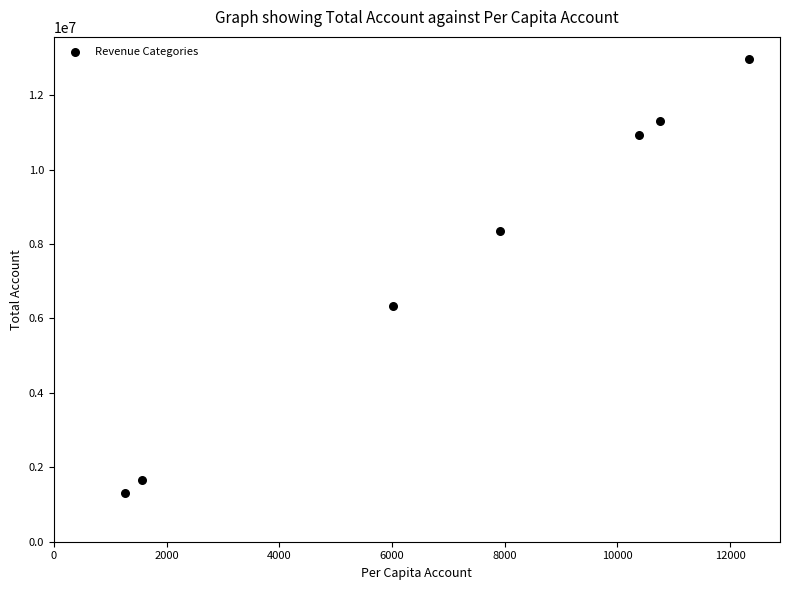

What is the average Y value?

7554279